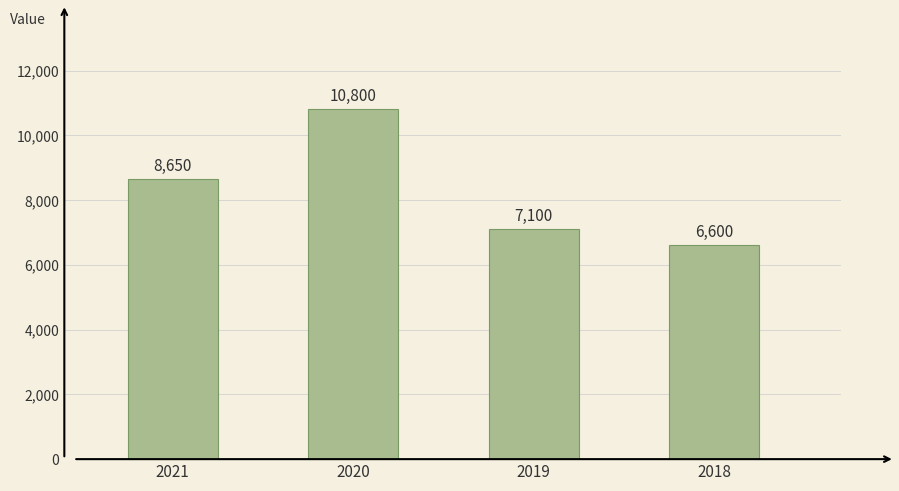

How many bars are there in total?

4